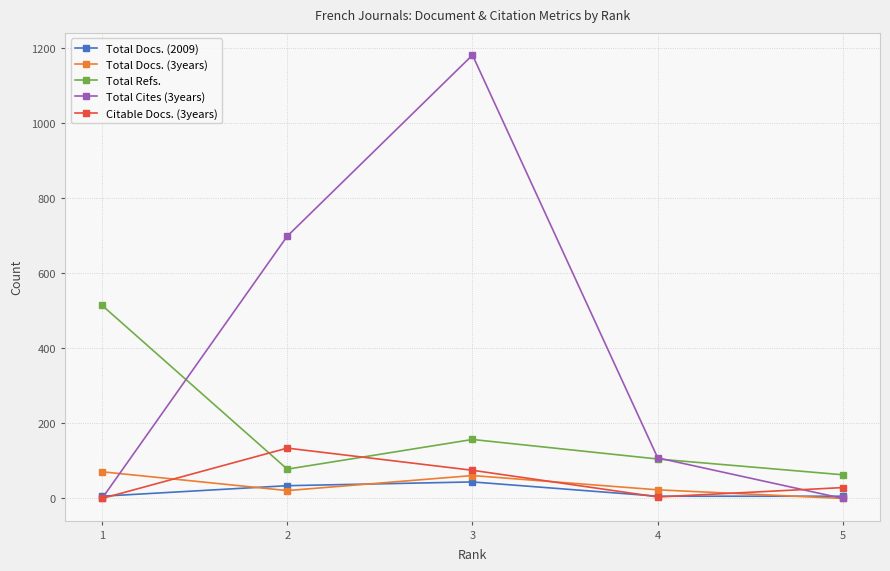

Rank the series by their maximum value, from highest to lowest.

Total Cites (3years), Total Refs., Citable Docs. (3years), Total Docs. (3years), Total Docs. (2009)